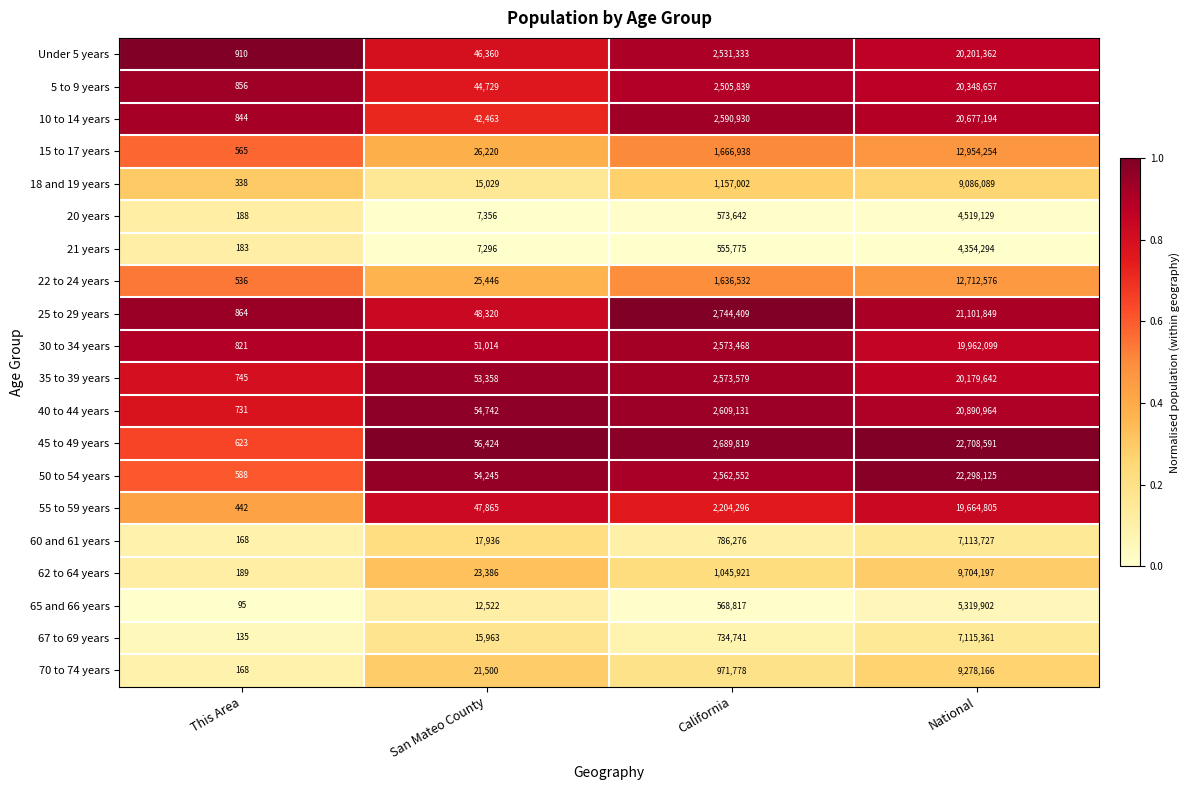

Where is 62 to 64 years nearest to the value 4852193?

California